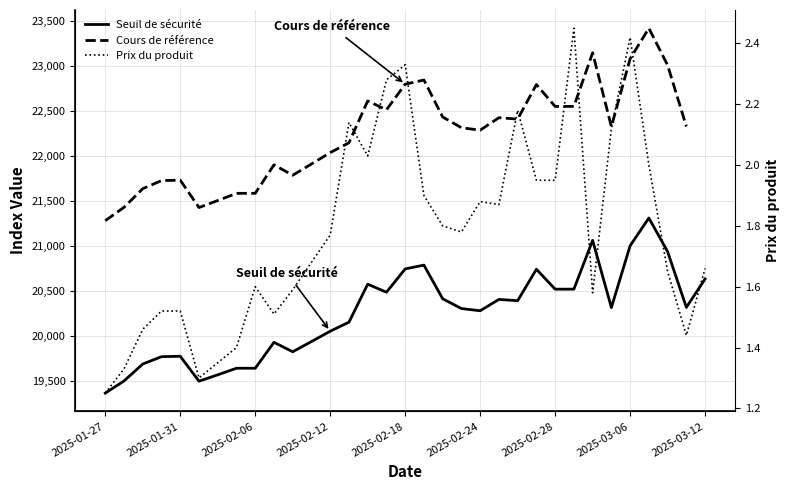

True or false: Prix du produit has a value of 3.2 at 27.

False